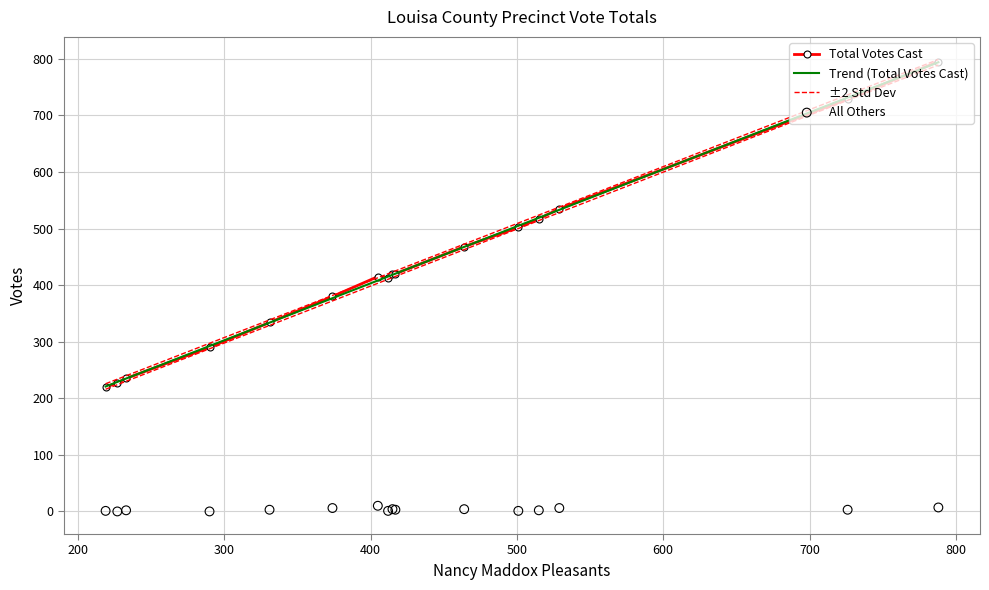

Is the value of Nancy Maddox Pleasants at 101 - Zion greater than the value of Total Votes Cast at 501 - Fredericks Hall?

Yes